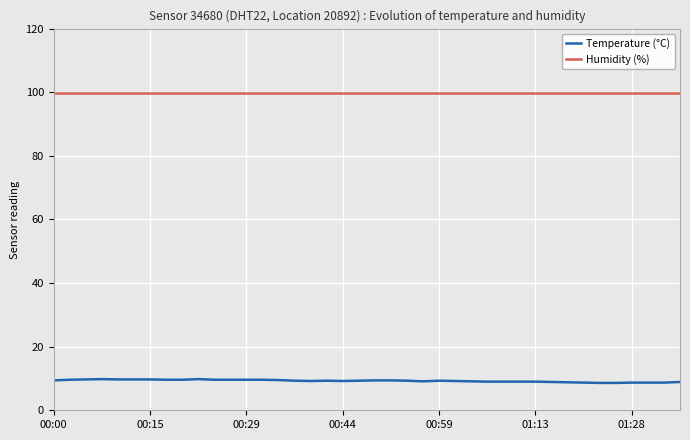

True or false: Humidity (%) has a value of 99.9 at 00:59.

True